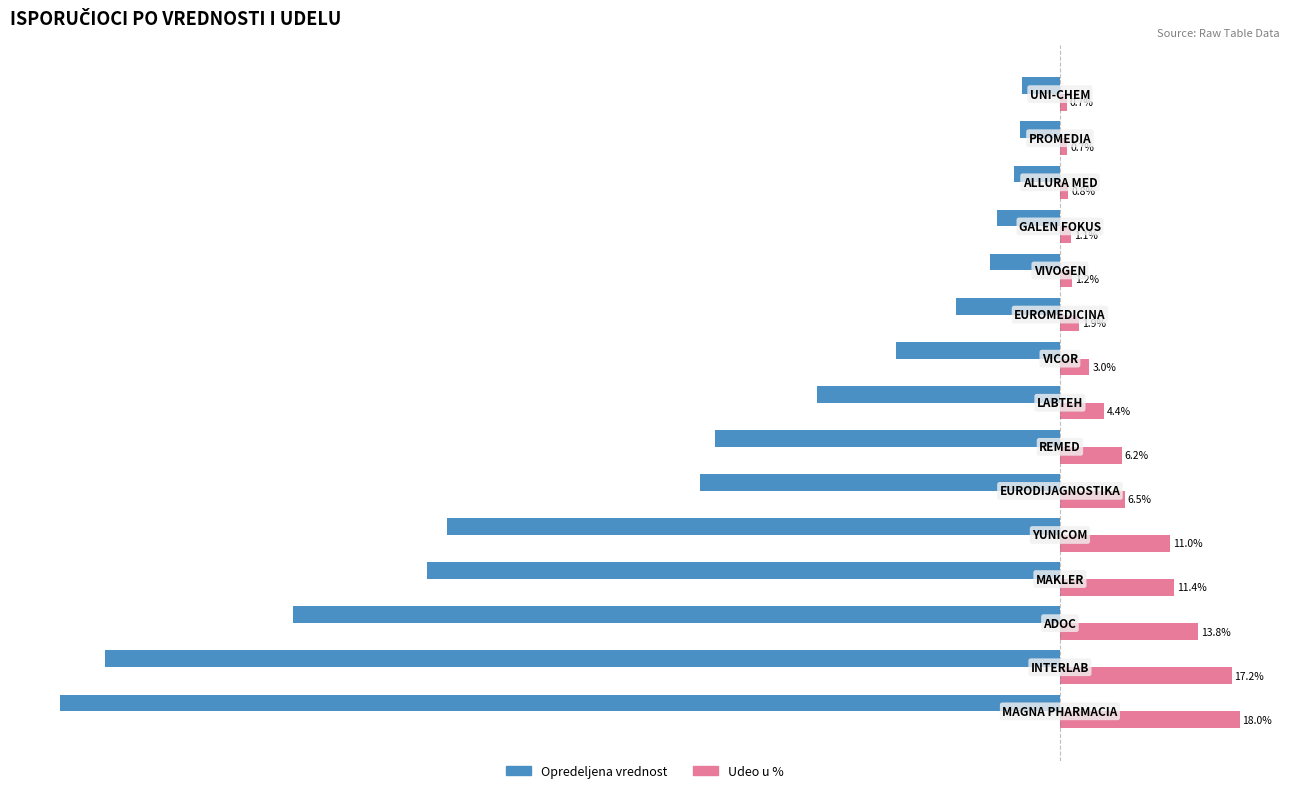

Which series has the largest total across all categories?

Udeo u %